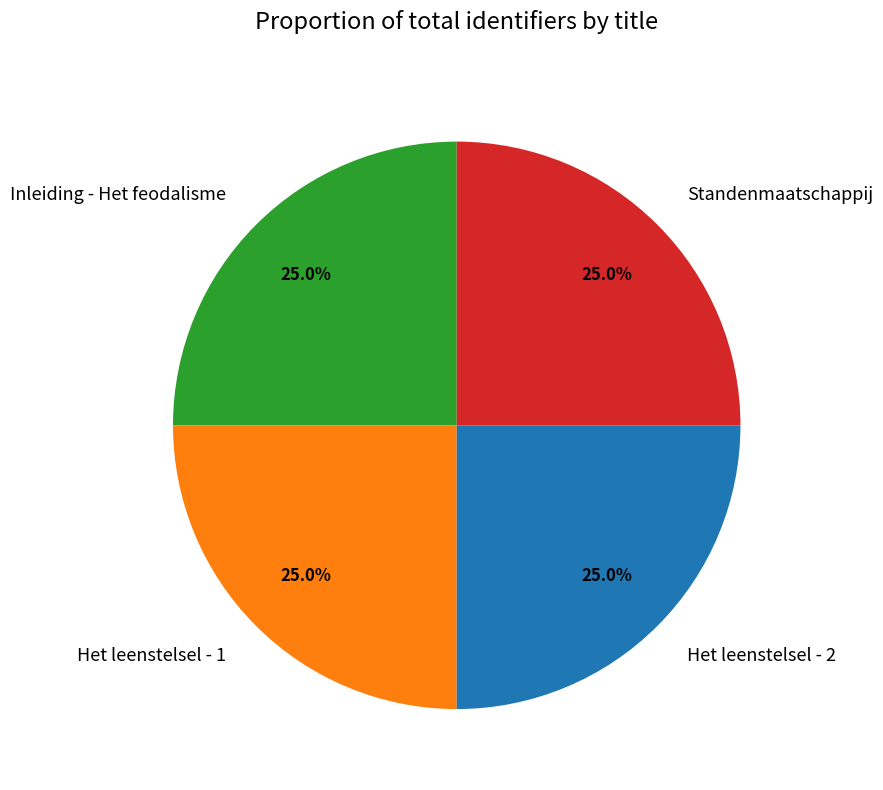

Does any single category account for the majority?

No